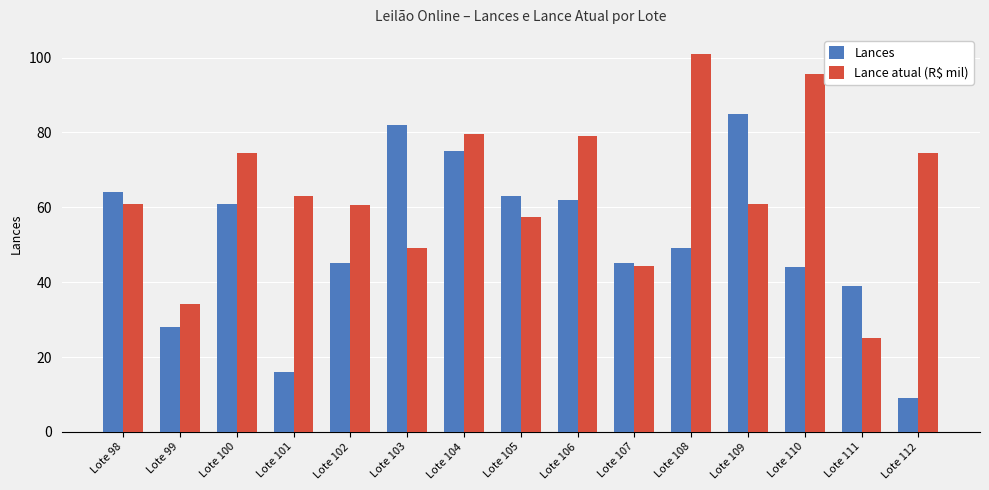

At Lote 105, list the series in order from smallest to largest.

Lance atual (R$ mil), Lances